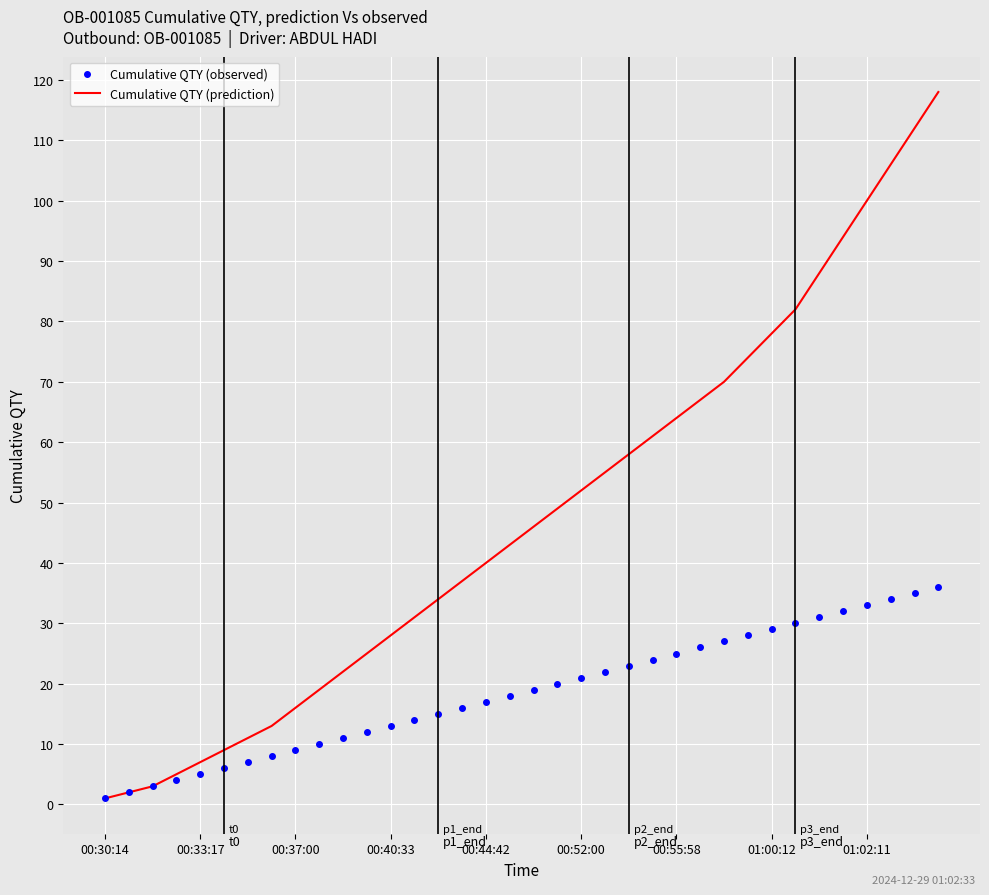

Which series has the widest spread of values?

Cumulative QTY (prediction)